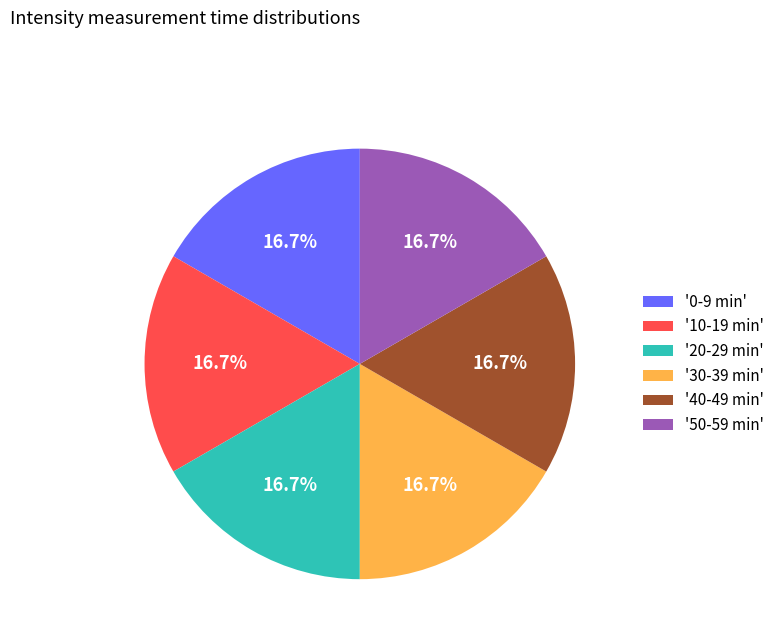

To the nearest percent, what is the average slice percentage?

17%